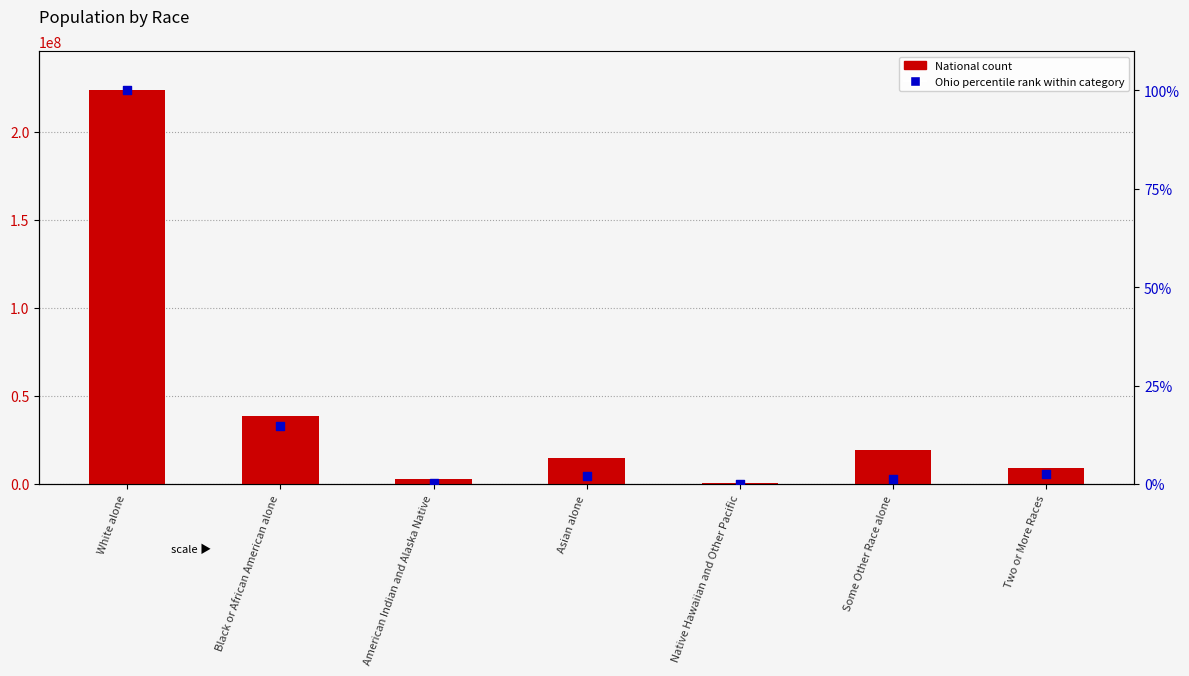

Which series contains the highest Y value?

National count